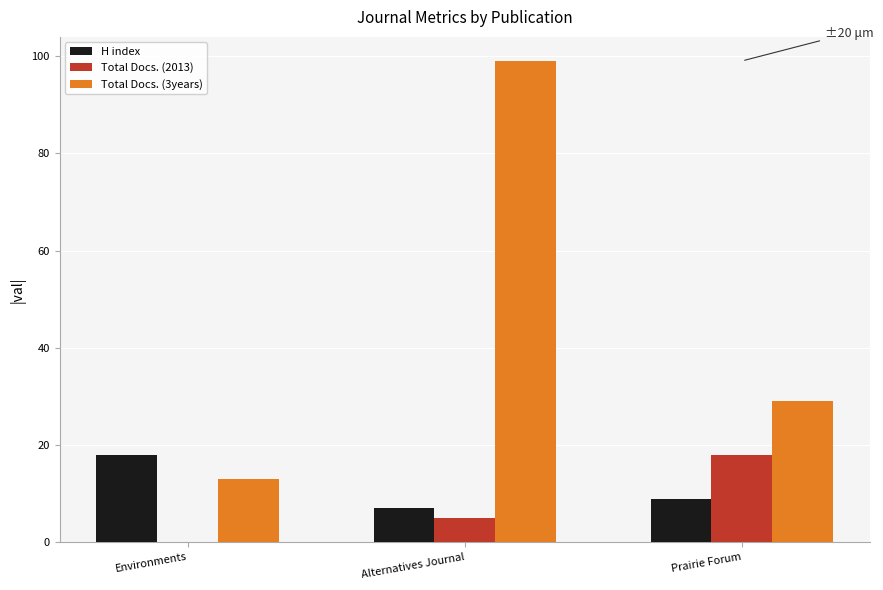

What is the maximum value shown in the chart?

99